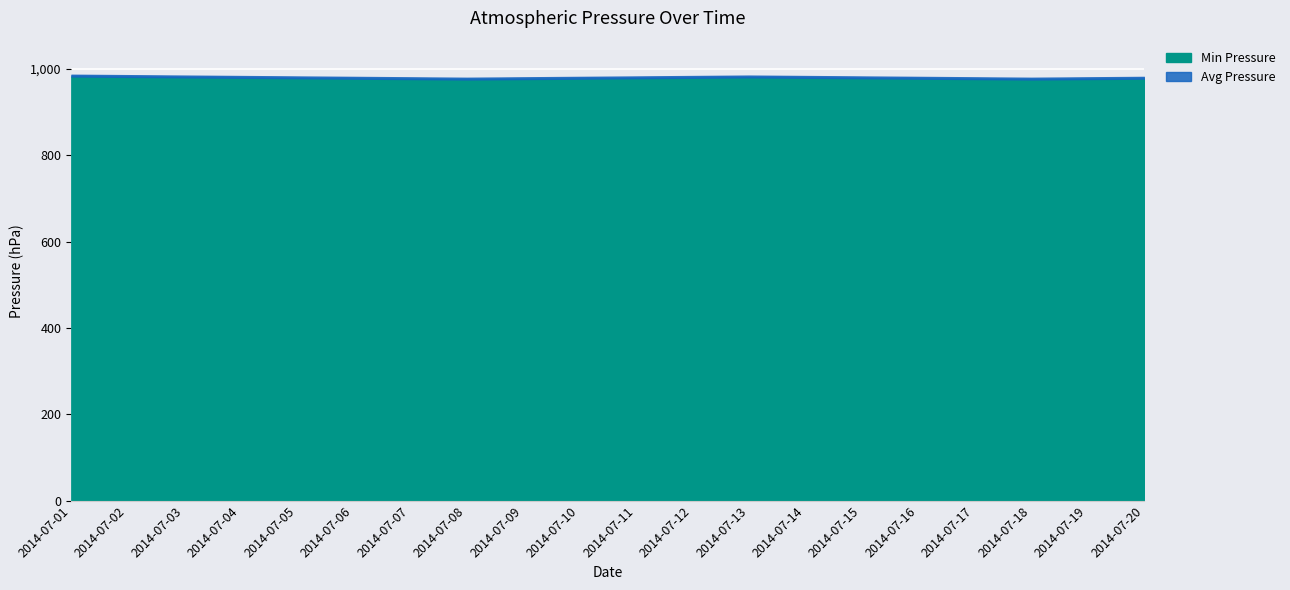

What is the minimum value for Min Pressure?

976